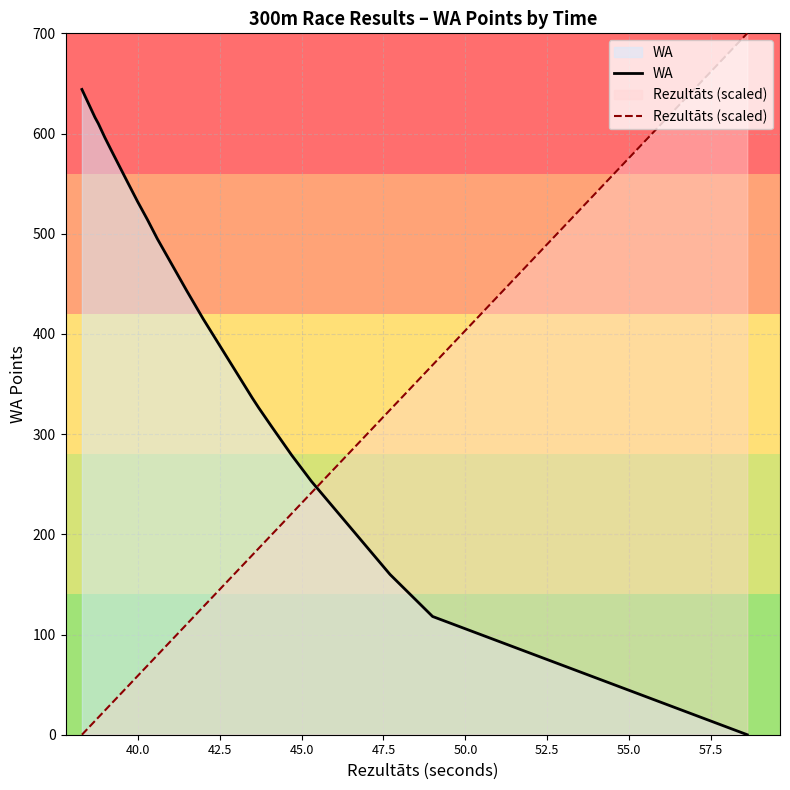

Reading left to right, list all the values displayed in this chart.

WA: 644.0	623.0	616.0	610.0	596.0	583.0	551.0	532.0	526.0	520.0	514.0	495.0	443.0	415.0	336.0	326.0	307.0	279.0	266.0	253.0	160.0	118.0	0.0
Rezultāts (scaled): 0.0	10.3	13.8	17.2	24.1	31.0	48.3	58.6	62.1	65.5	69.0	79.3	110.3	127.6	179.3	186.2	200.0	220.7	231.0	241.4	324.1	369.0	700.0